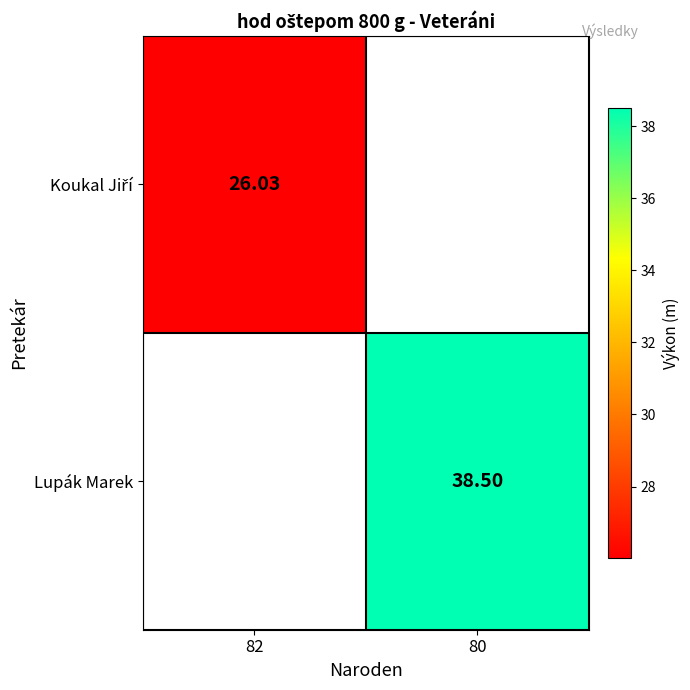

The Lupák Marek series shows 38.5 at 80. True or false?

True